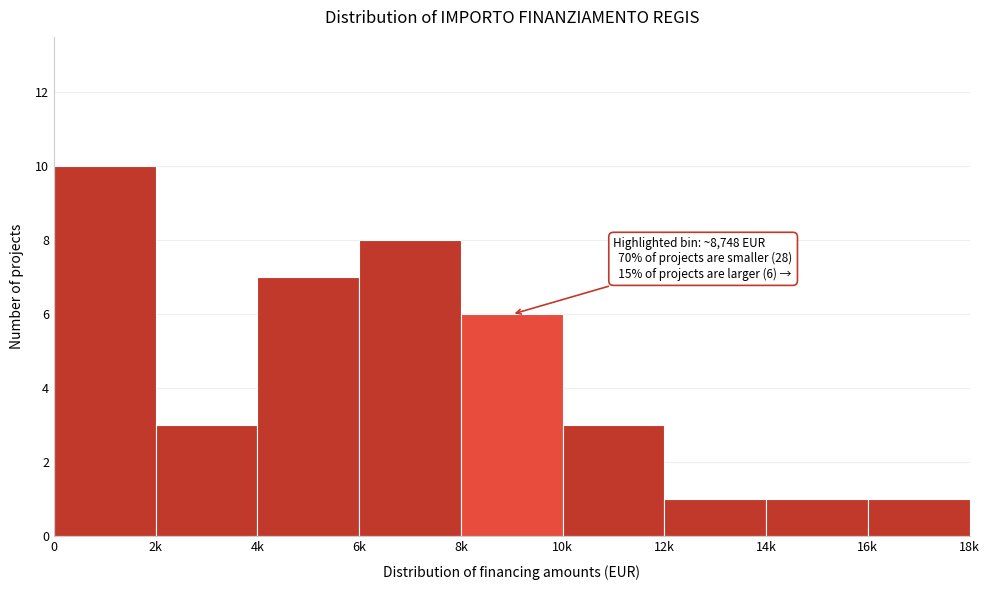

Reading right to left, what are all the values shown in this chart?

16k=1	14k=1	12k=1	10k=3	8k=6	6k=8	4k=7	2k=3	0=10